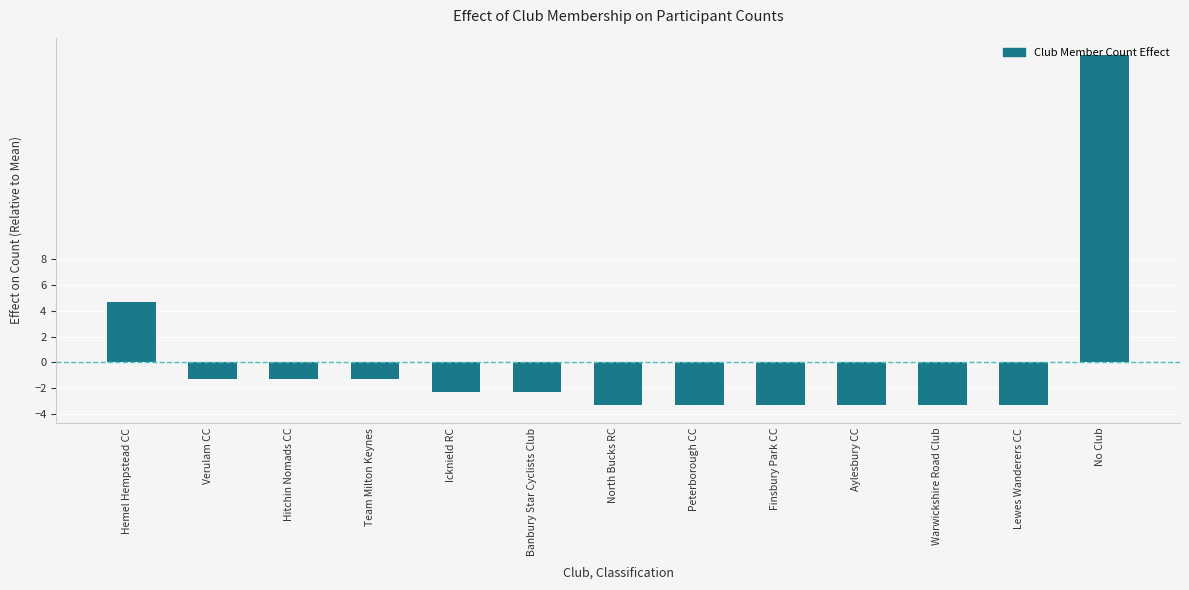

What is the approximate value at Team Milton Keynes?

-1.3